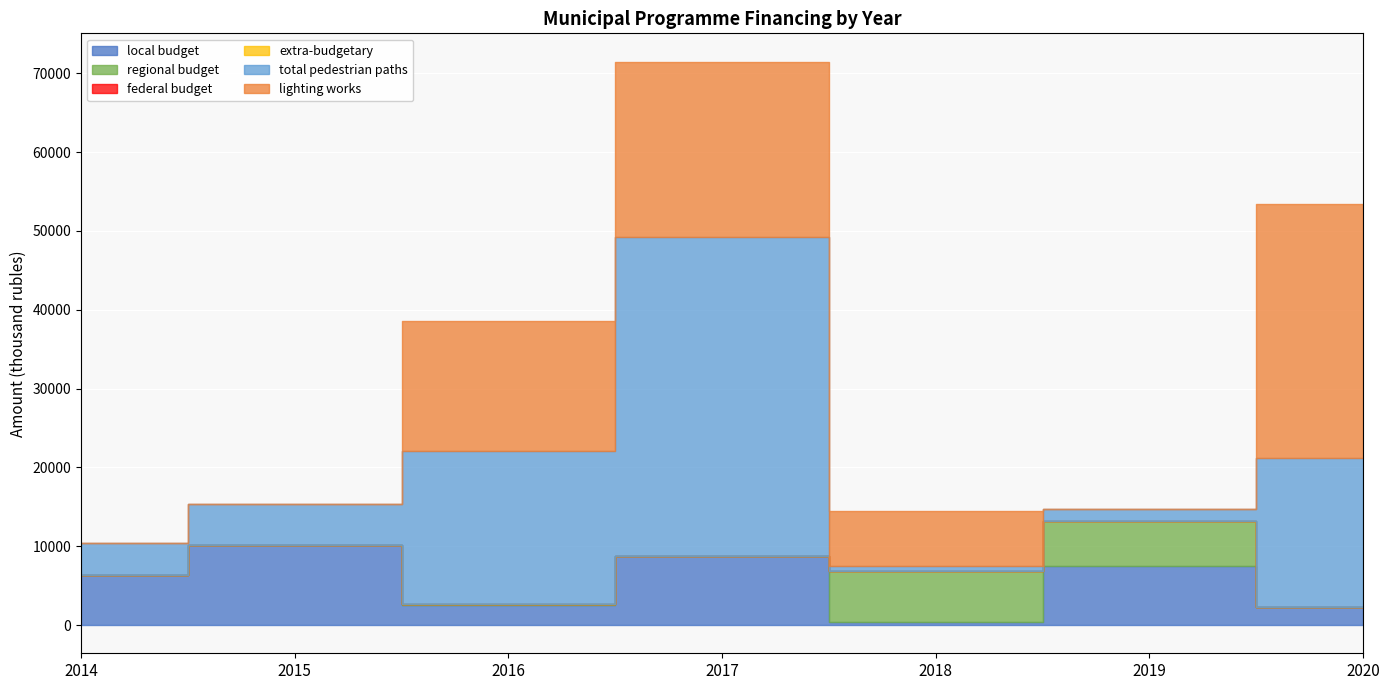

True or false: regional budget and local budget intersect in this chart.

True